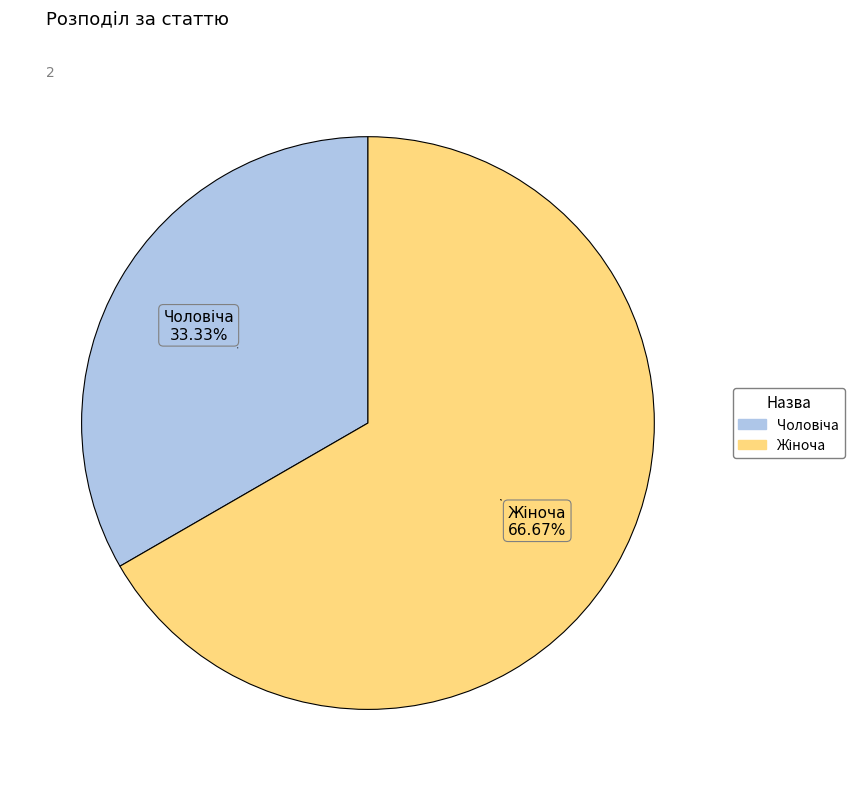

Is there any slice that represents more than half of the pie?

Yes